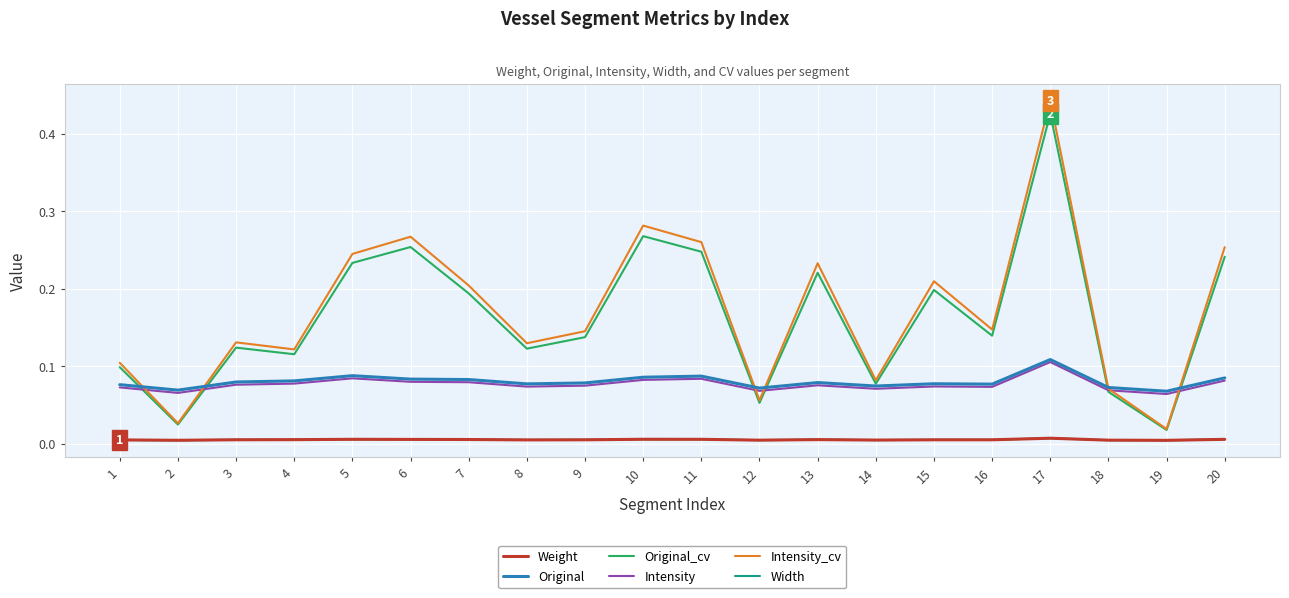

In Intensity_cv, how many points are lower than both neighbors (excluding endpoints)?

7